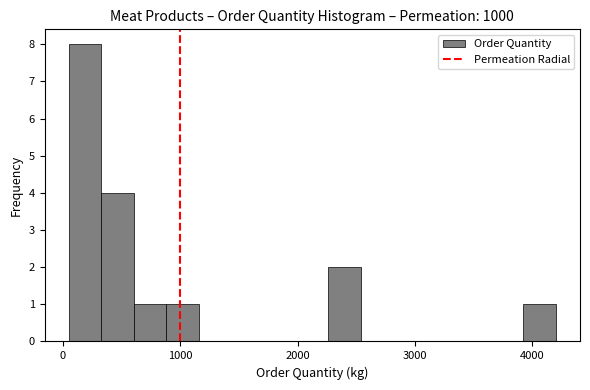

Read against the x-axis, roughly where is the centre of the tallest bar?

200